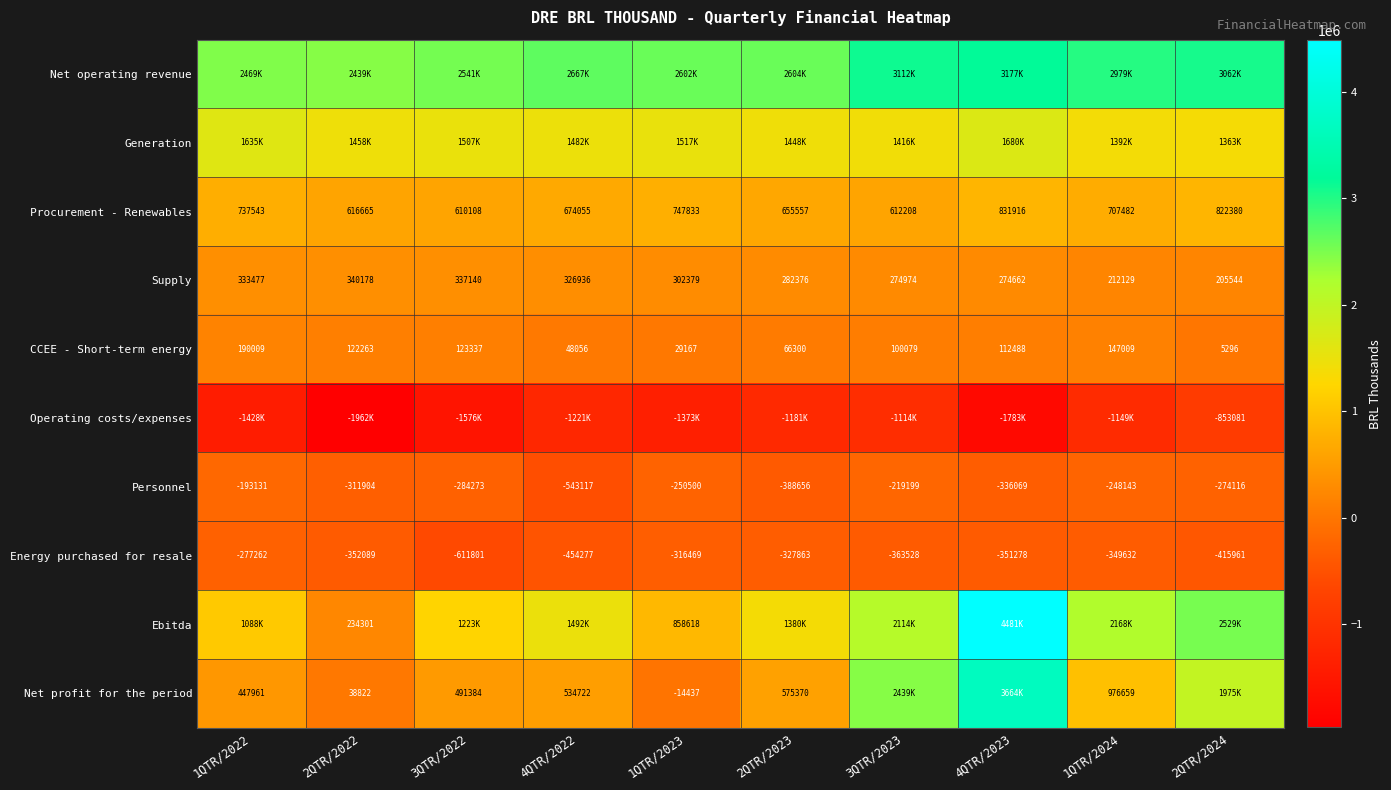

How many series are shown in this chart?

10